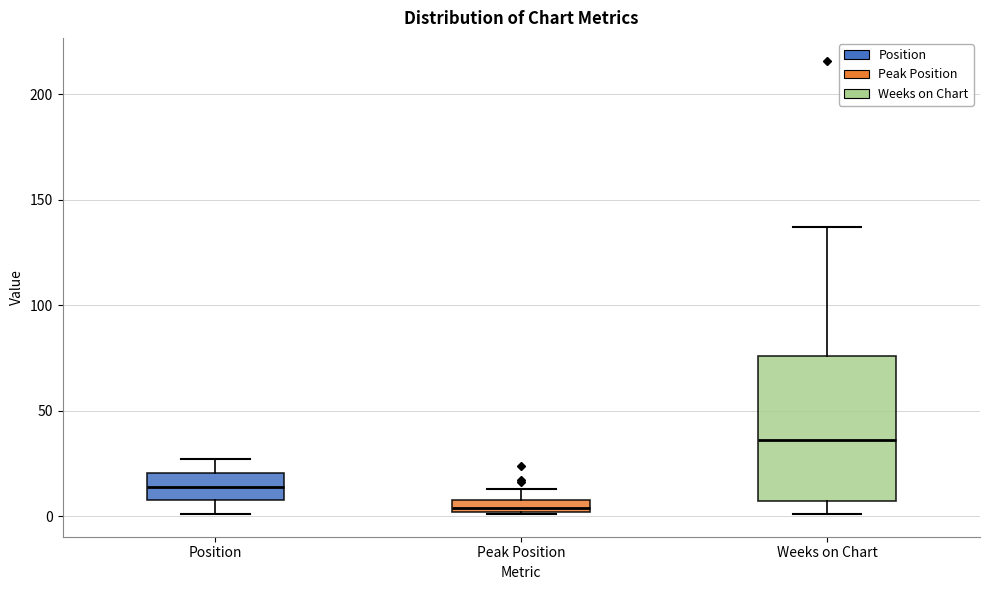

Which box is the tallest, from its lower edge to its upper edge?

Weeks on Chart